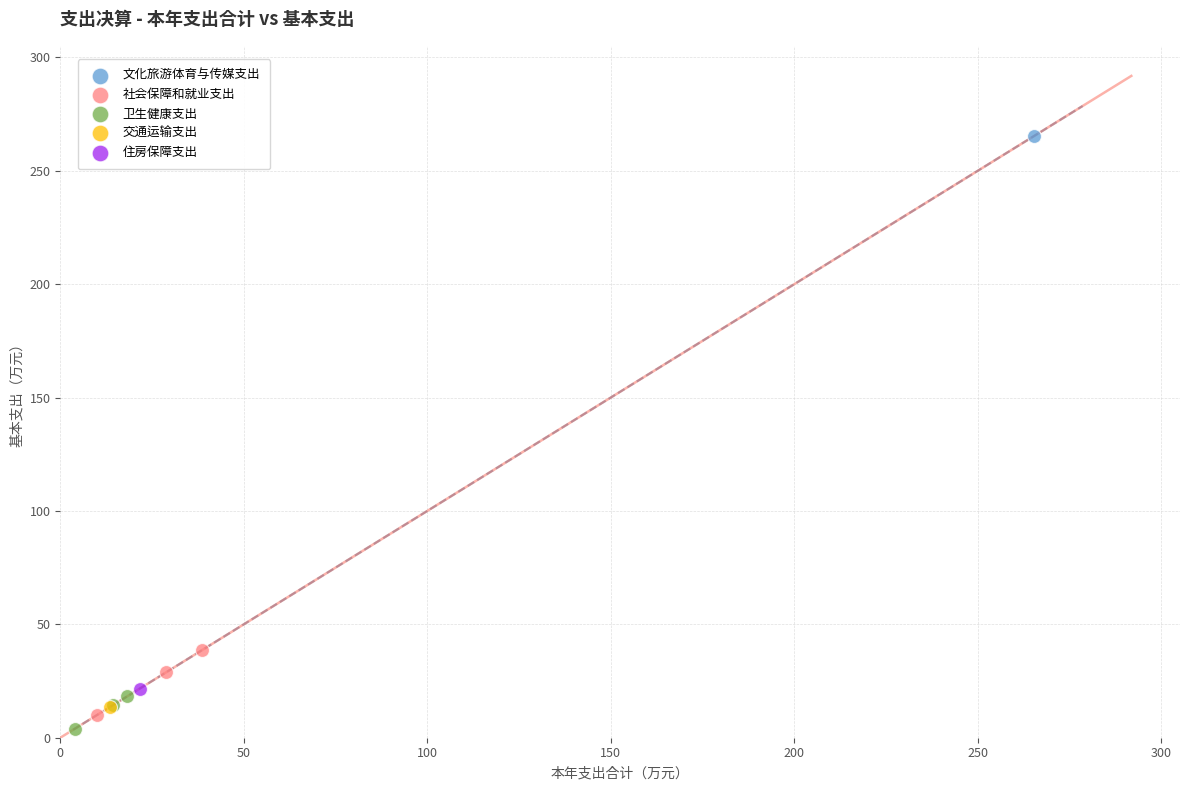

Which series contains the highest Y value?

文化旅游体育与传媒支出